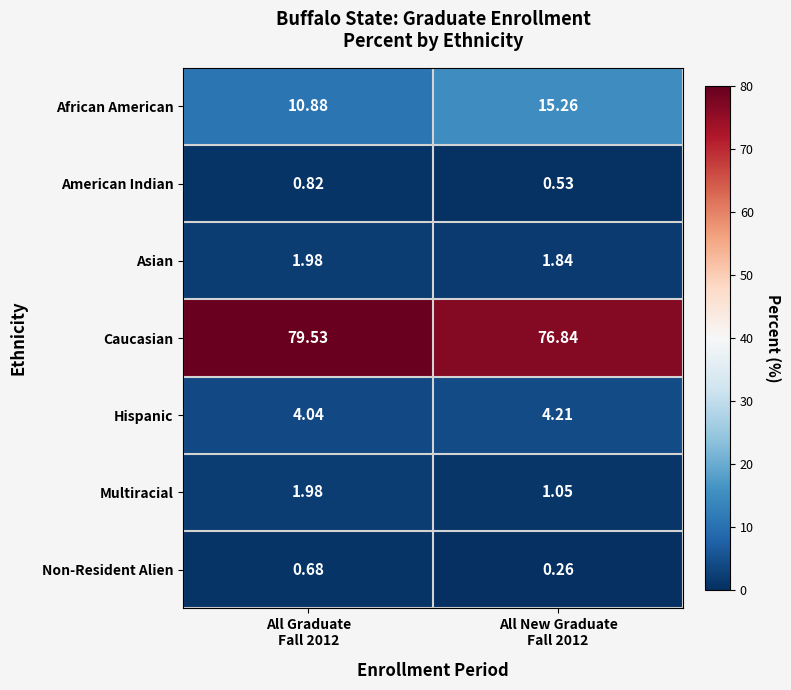

At which category does the chart reach its minimum across all series?

All New Graduate
Fall 2012